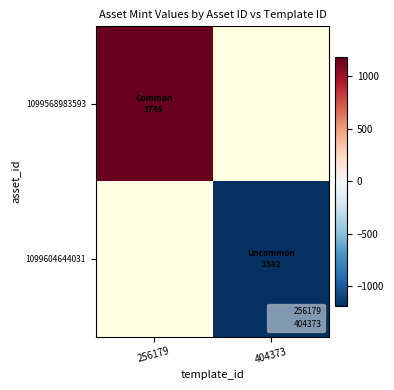

Between 404373 and 256179, which is larger?

256179